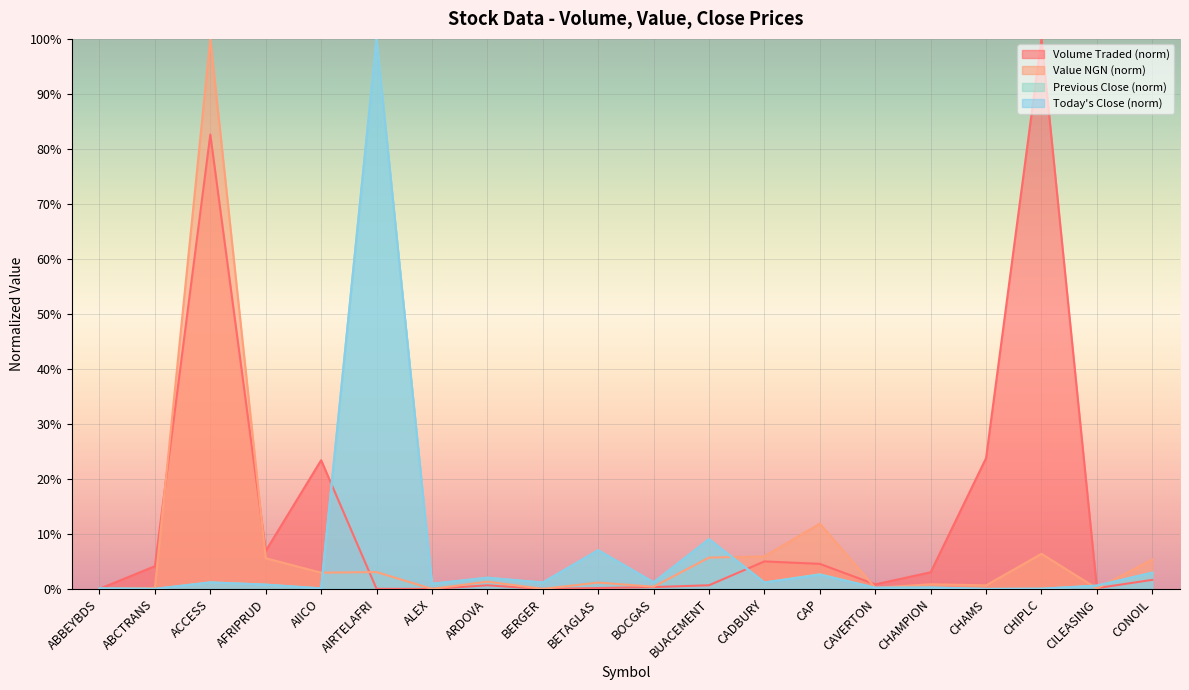

How many lines are shown in the chart?

4